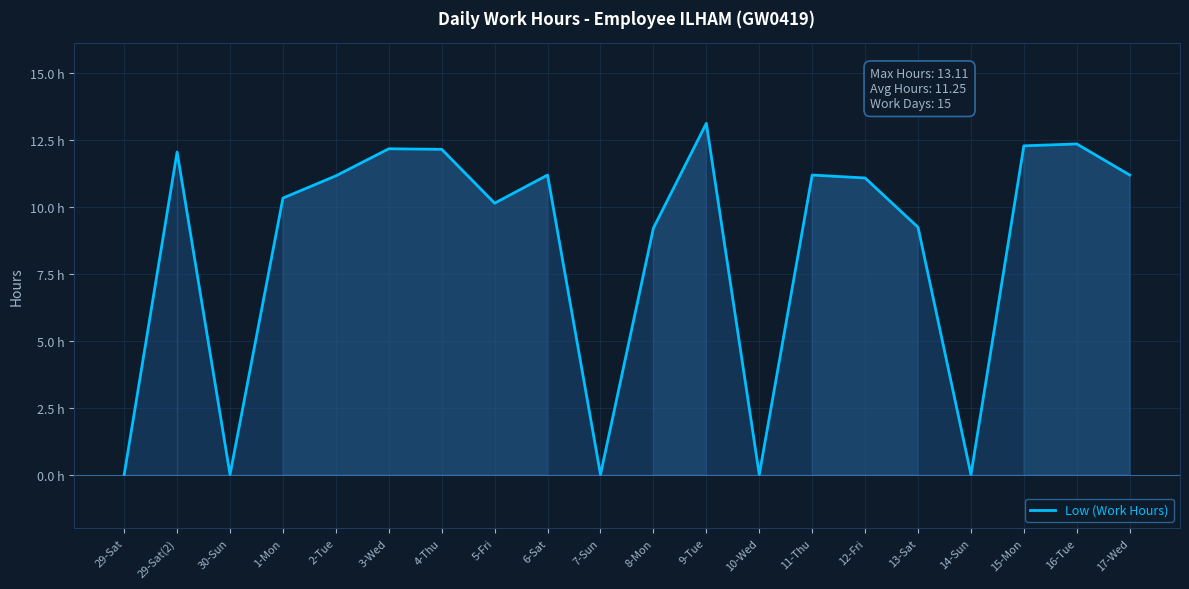

True or false: the data has more than 0 interior local peaks.

True